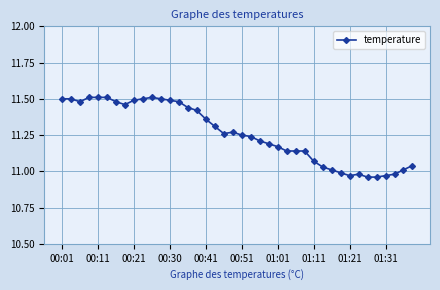

True or false: the data has more than 2 interior local peaks.

True